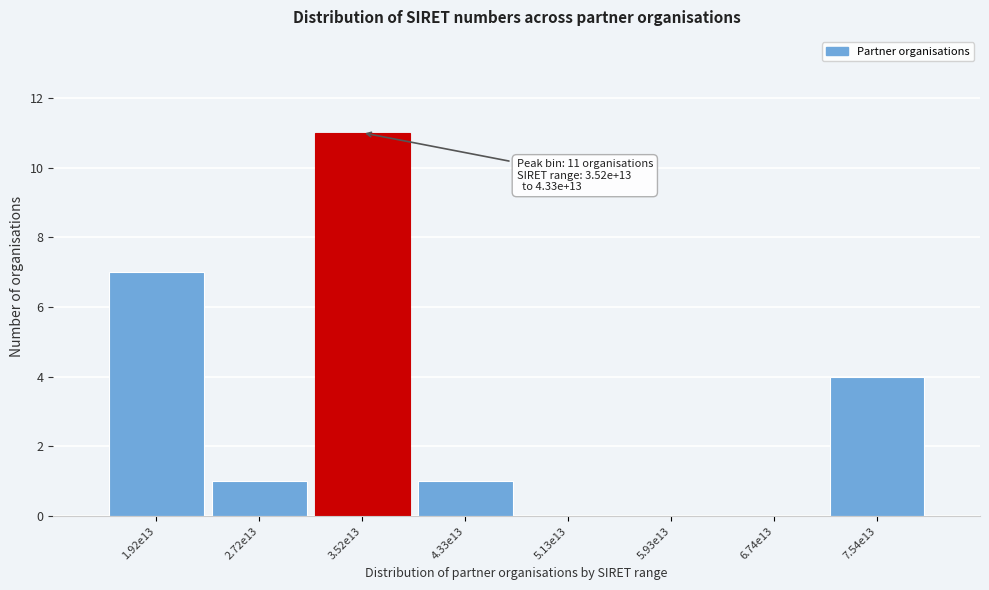

Reading left to right, extract all data points from this chart.

1.92e13=7	2.72e13=1	3.52e13=11	4.33e13=1	5.13e13=0	5.93e13=0	6.74e13=0	7.54e13=4